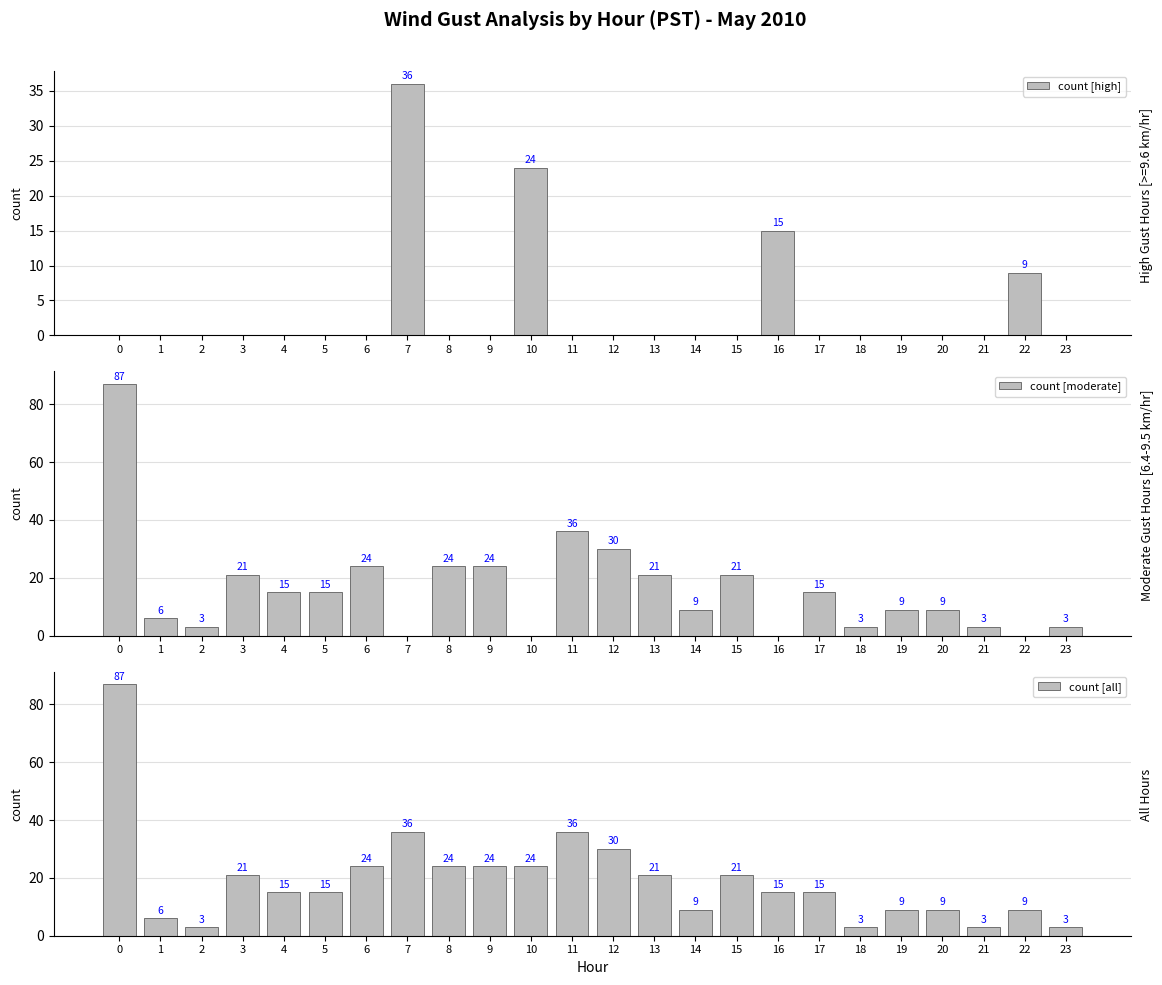

How many bars are there in total?

72